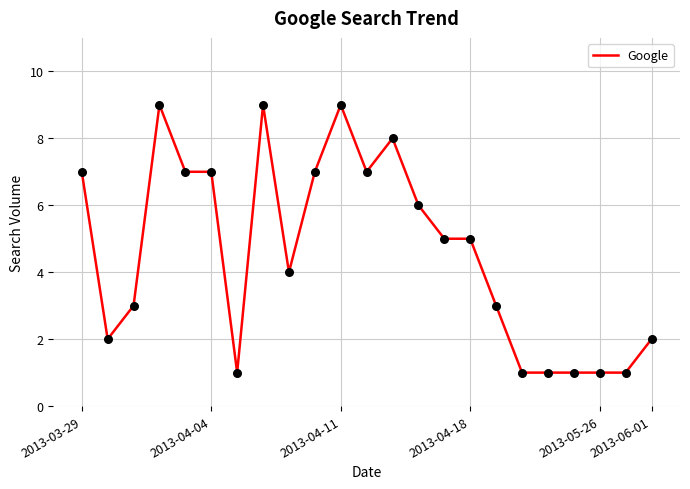

What is the maximum value shown in the chart?

9